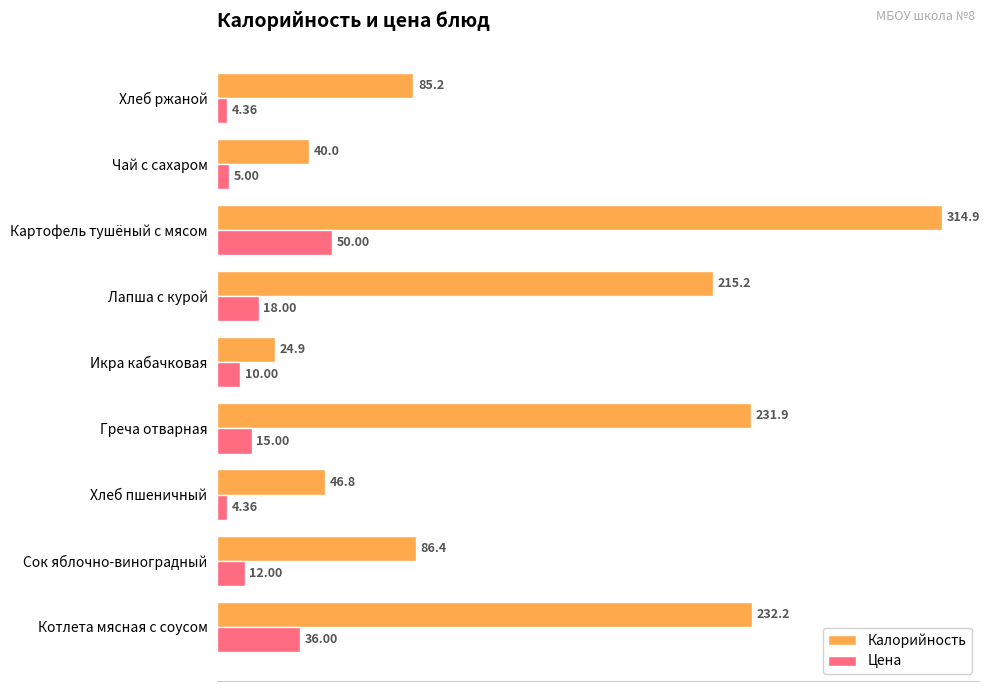

Is the value of Калорийность at Чай с сахаром greater than the value of Цена at Икра кабачковая?

Yes